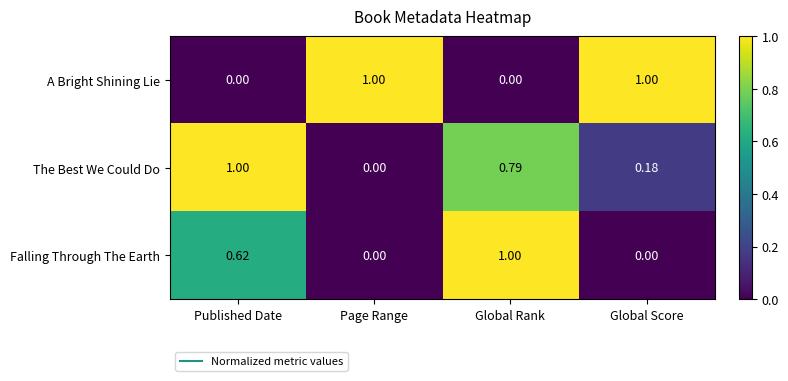

Which series has the largest total across all categories?

A Bright Shining Lie